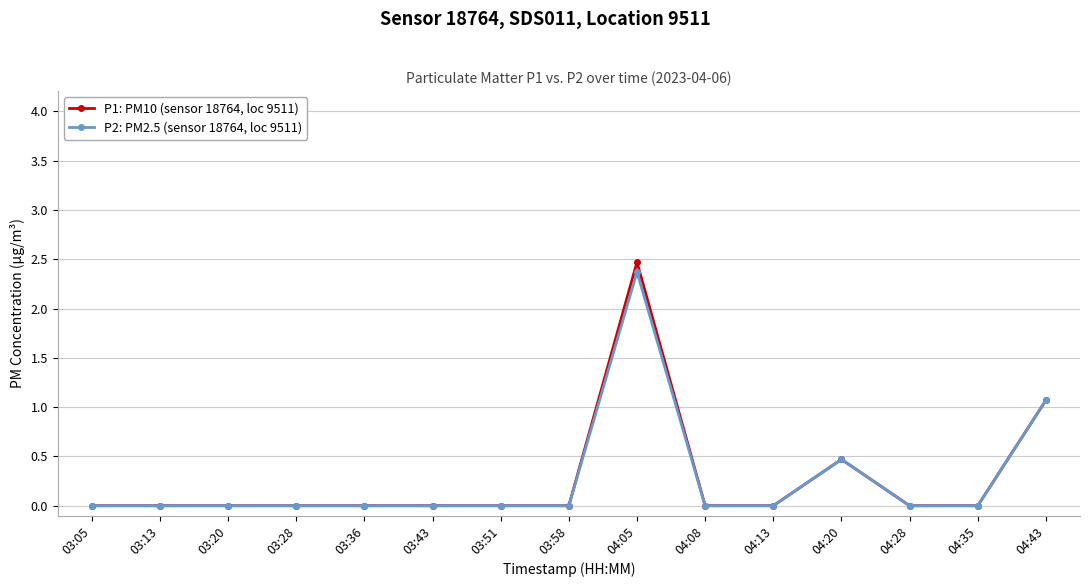

In P1: PM10 (sensor 18764, loc 9511), how many points are higher than both neighbors (excluding endpoints)?

2